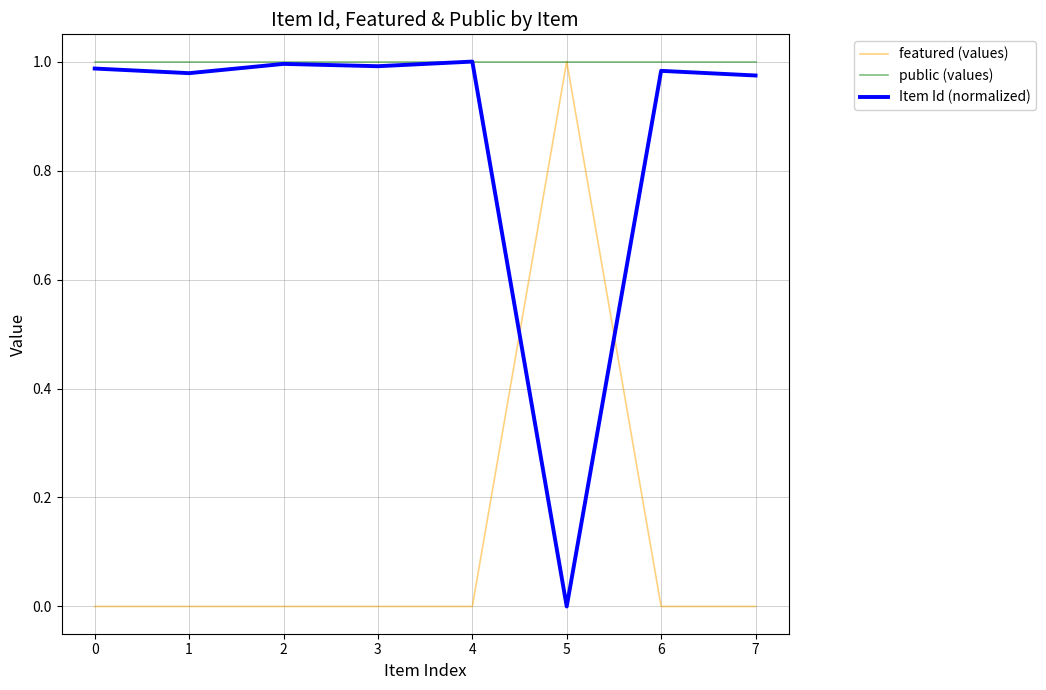

Is it true that public (values) equals 0.5 at 4?

False